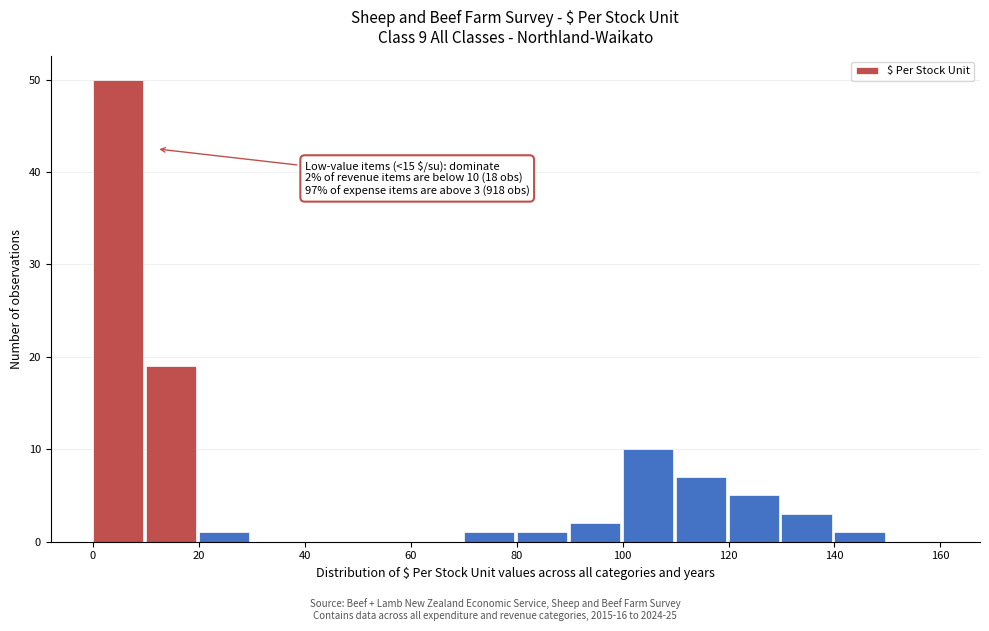

Which range on the x-axis has the tallest bar?

0 to 10